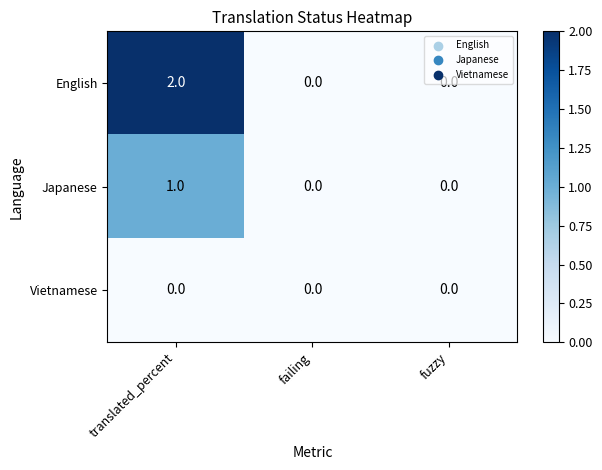

Is the value of Vietnamese at failing greater than the value of Japanese at translated_percent?

No